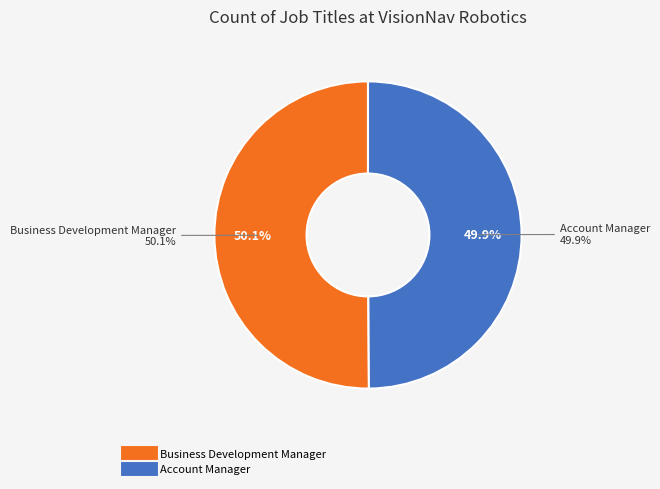

Count the number of slices in the pie.

2